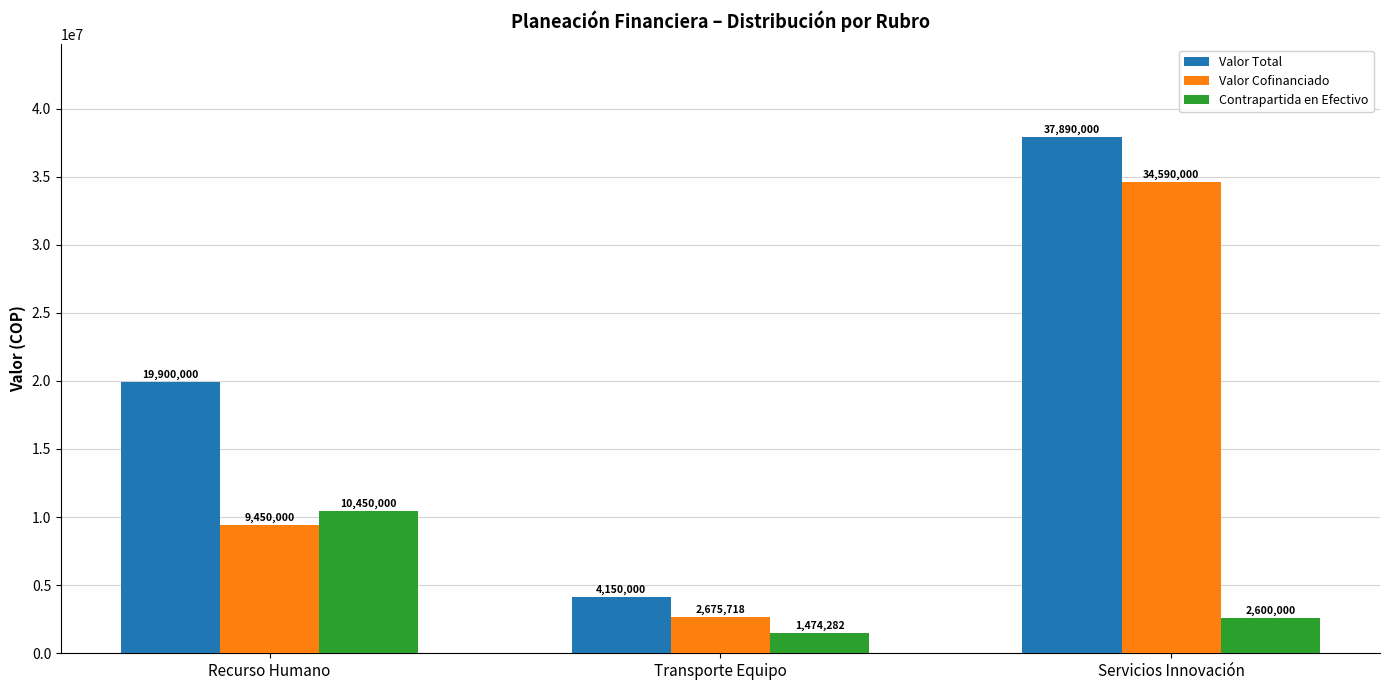

Reading left to right, extract all data points from this chart.

Valor Total: Recurso Humano=19900000	Transporte Equipo=4150000	Servicios Innovación=37890000
Valor Cofinanciado: Recurso Humano=9450000	Transporte Equipo=2675718	Servicios Innovación=34590000
Contrapartida en Efectivo: Recurso Humano=10450000	Transporte Equipo=1474282	Servicios Innovación=2600000